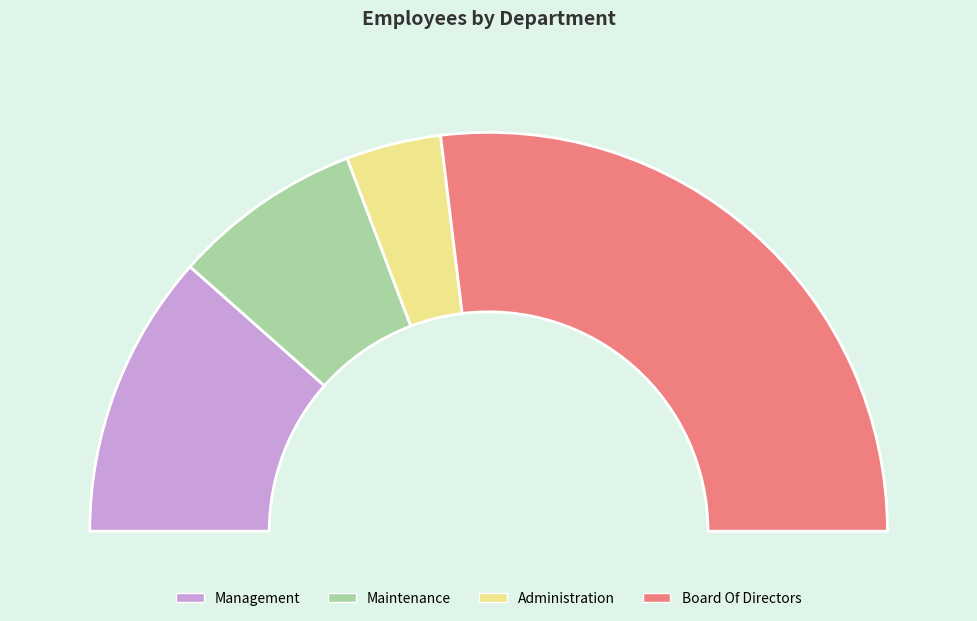

Which category has the biggest portion of the pie?

Board Of Directors